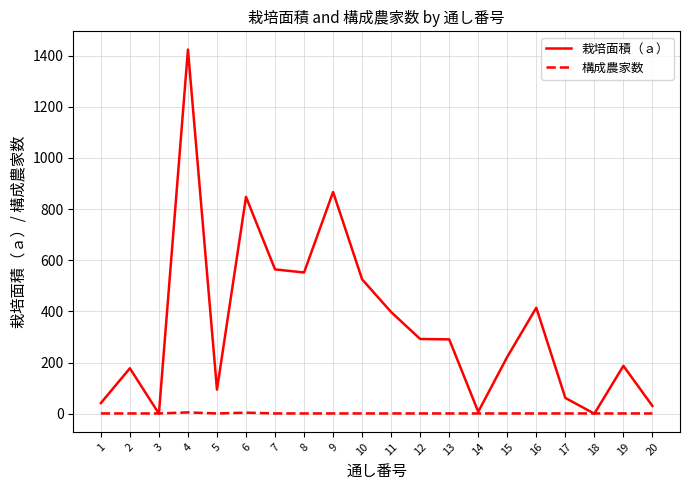

Between which two adjacent categories do 栽培面積（ａ） and 構成農家数 first intersect?

2 and 3